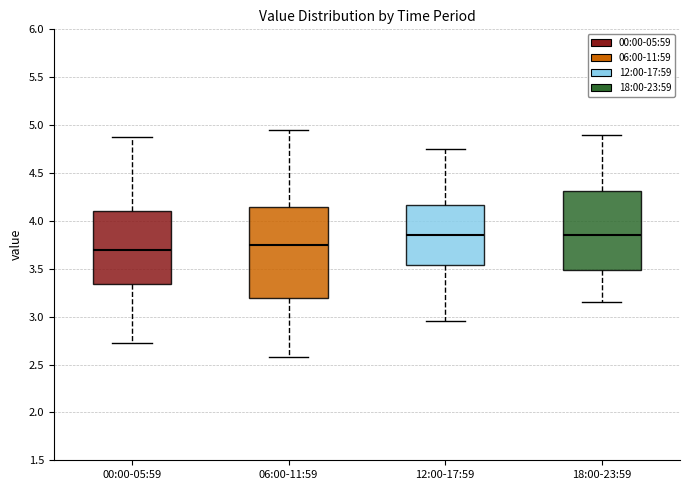

Where does the median line of the box for 00:00-05:59 sit on the y-axis? The values are not printed on the chart, so give them approximately, as read against the axis.

3.70